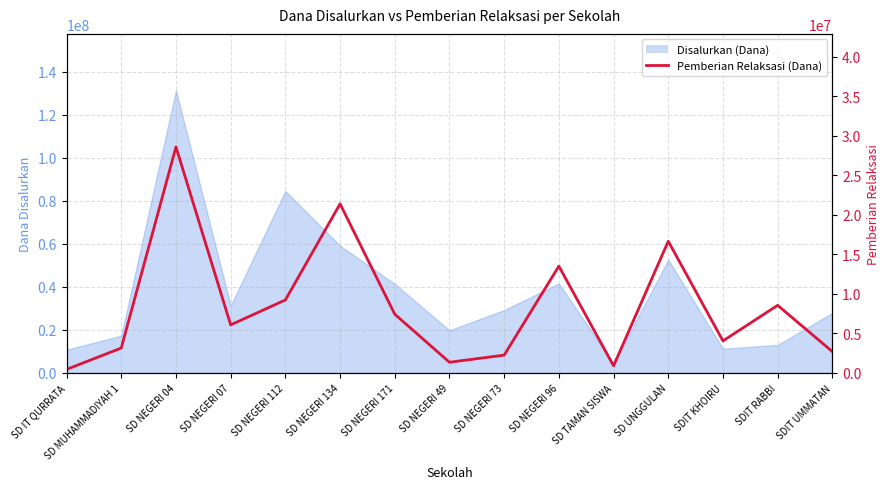

Reading left to right, transcribe all the data shown in this chart.

450000	3150000	28575000	6075000	9225000	21375000	7425000	1350000	2250000	13500000	900000	16650000	4050000	8550000	2700000